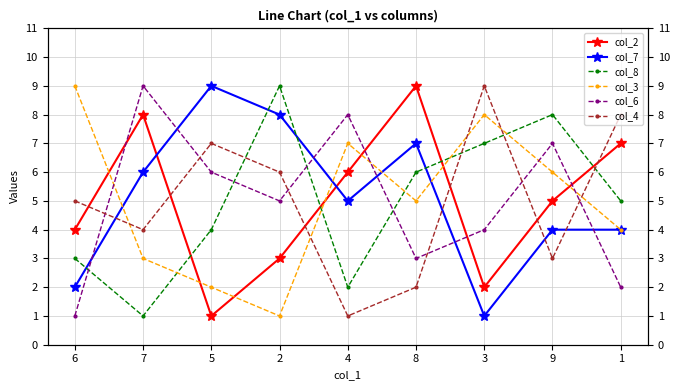

Which series has the largest total across all categories?

col_7